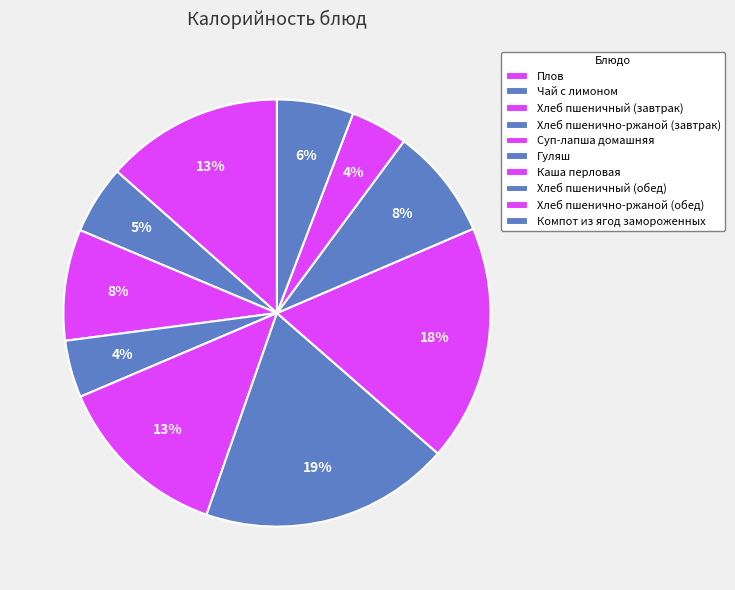

Which category has the biggest portion of the pie?

Гуляш